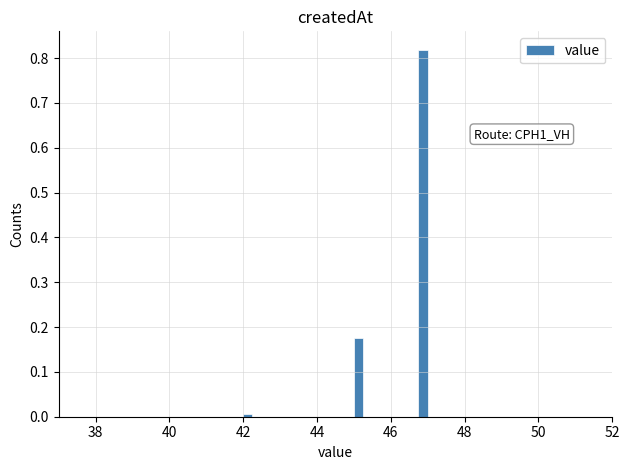

Read against the x-axis, roughly where is the centre of the tallest bar?

46.8